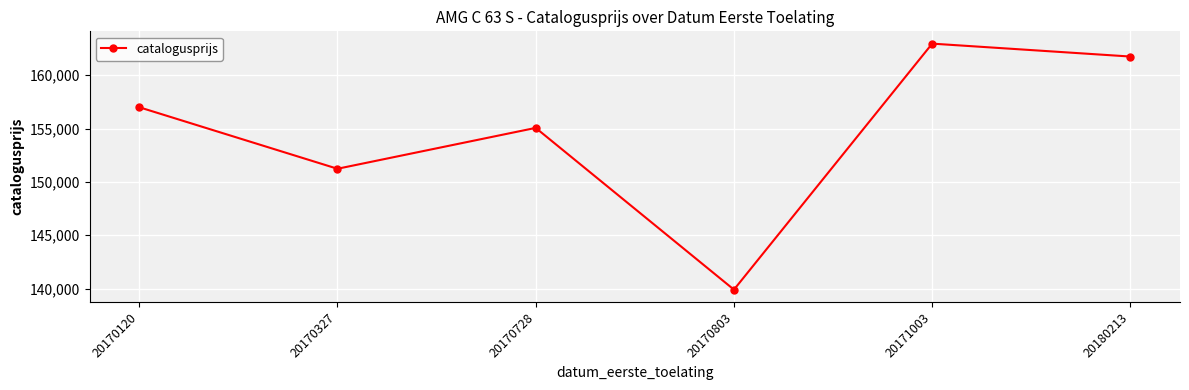

What is the approximate value at 20170728?

155062